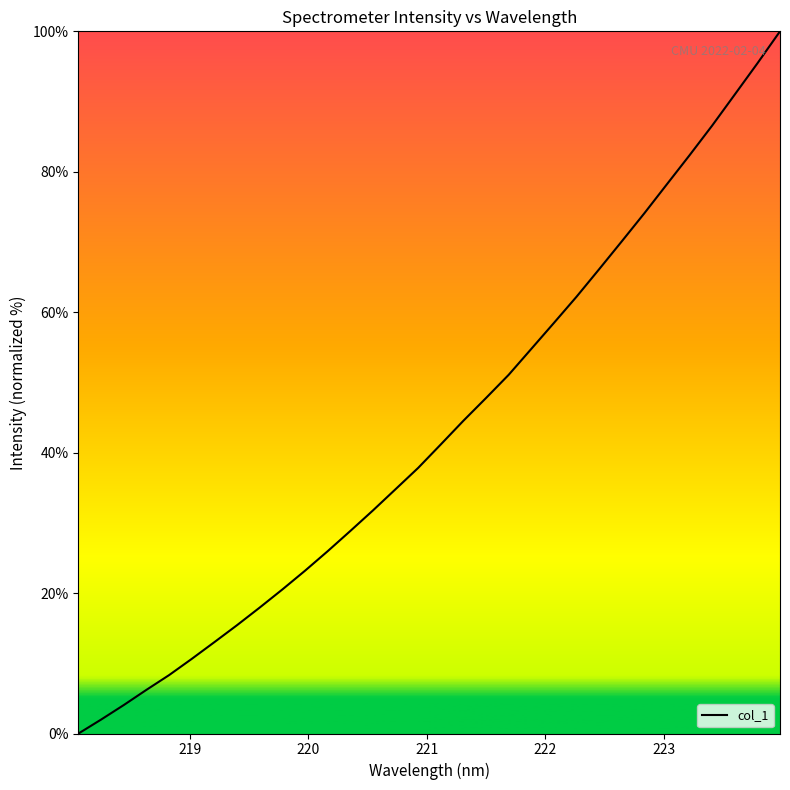

What is the maximum value shown in the chart?

100.0